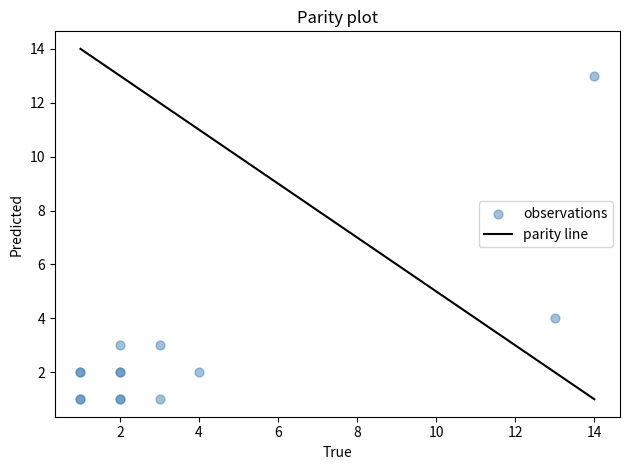

What Y value in the scatter plot is closest to 7?

4